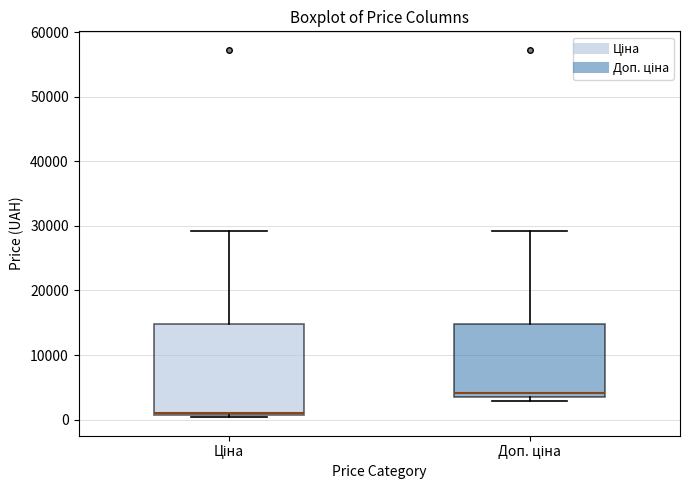

Comparing the boxes themselves (not the whiskers), which one is the tallest?

Ціна